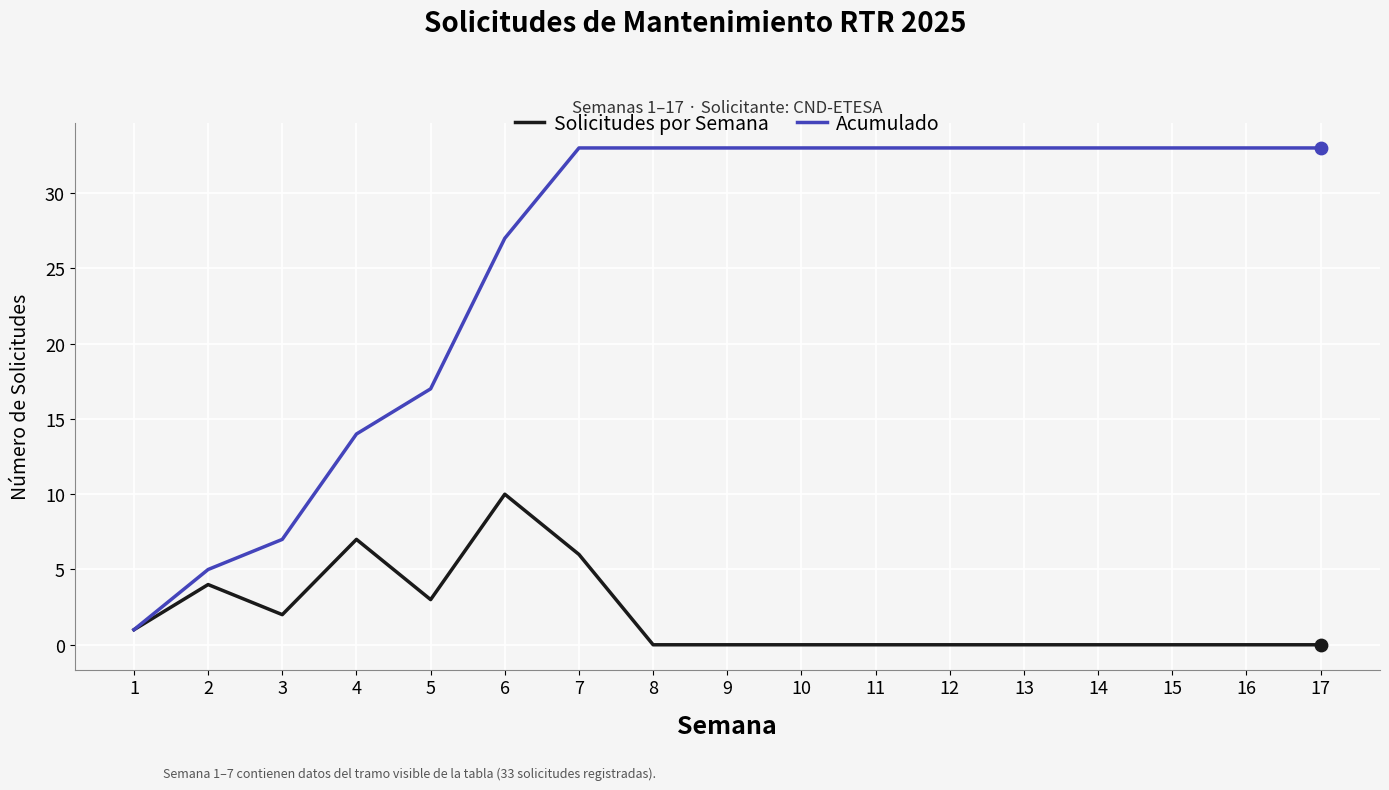

Which series has the largest range (max minus min)?

Acumulado